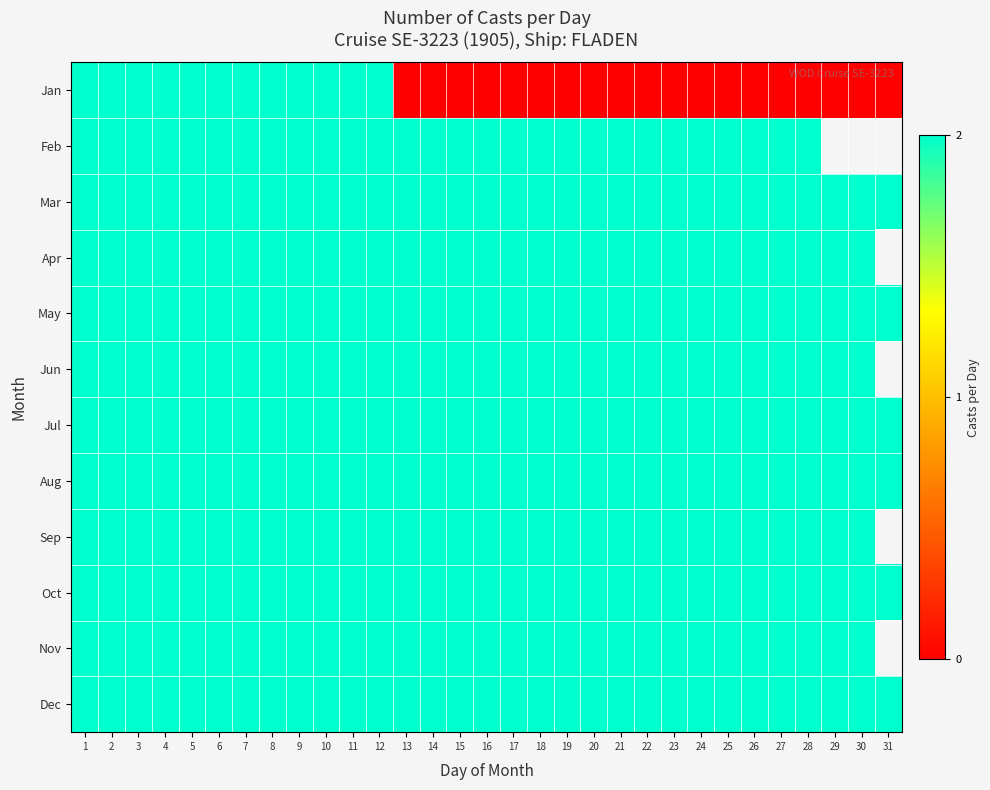

Read the Feb value at 22.

2.0